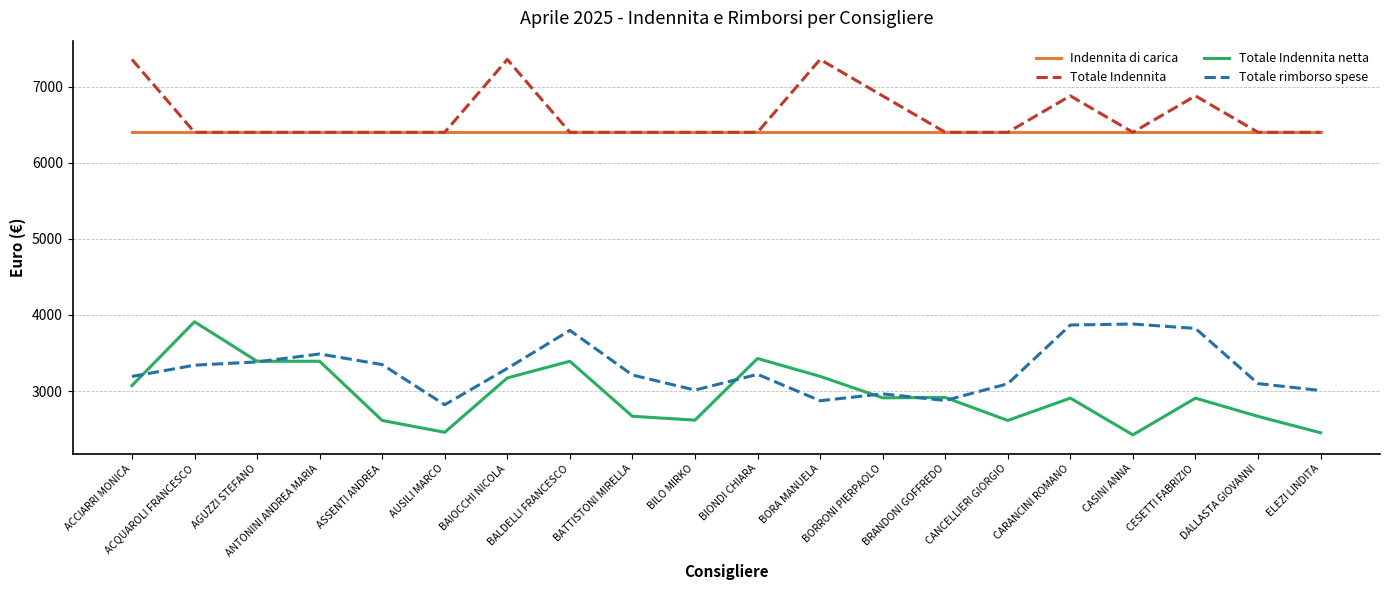

What is the minimum value shown in the chart?

2424.8